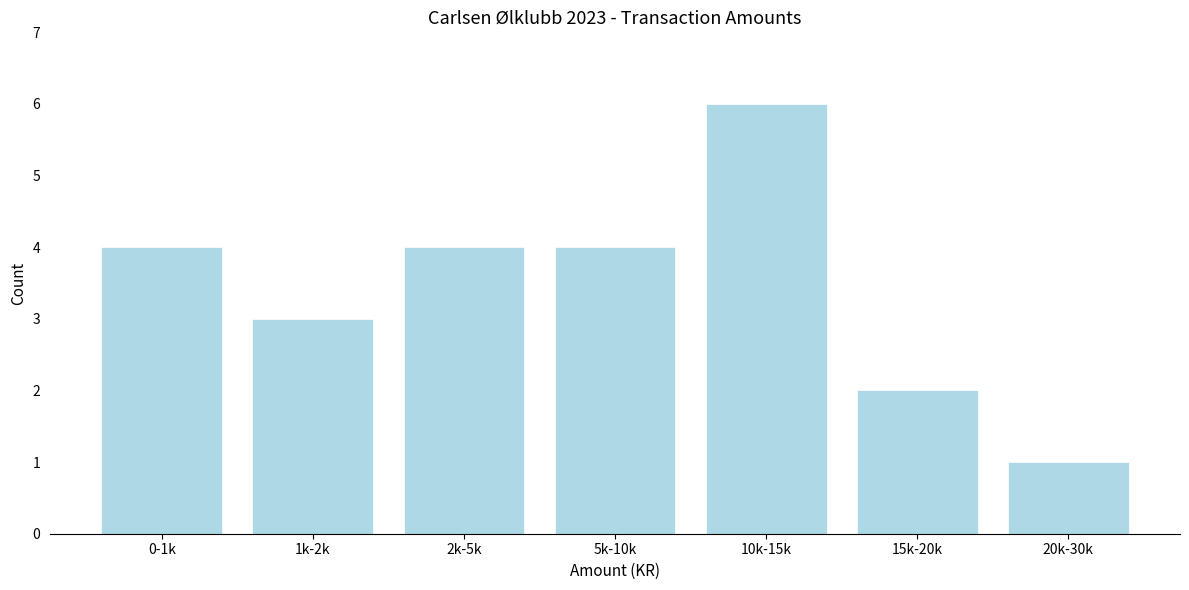

Reading left to right, transcribe all the data shown in this chart.

4	3	4	4	6	2	1